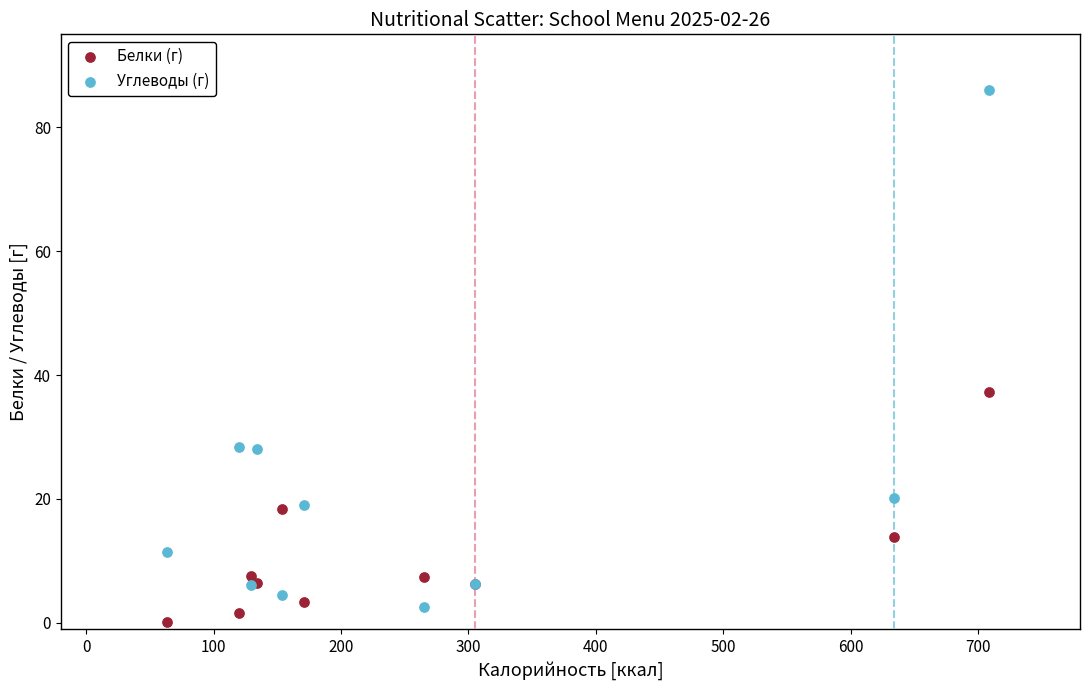

Which series contains the lowest Y value?

Белки (г)